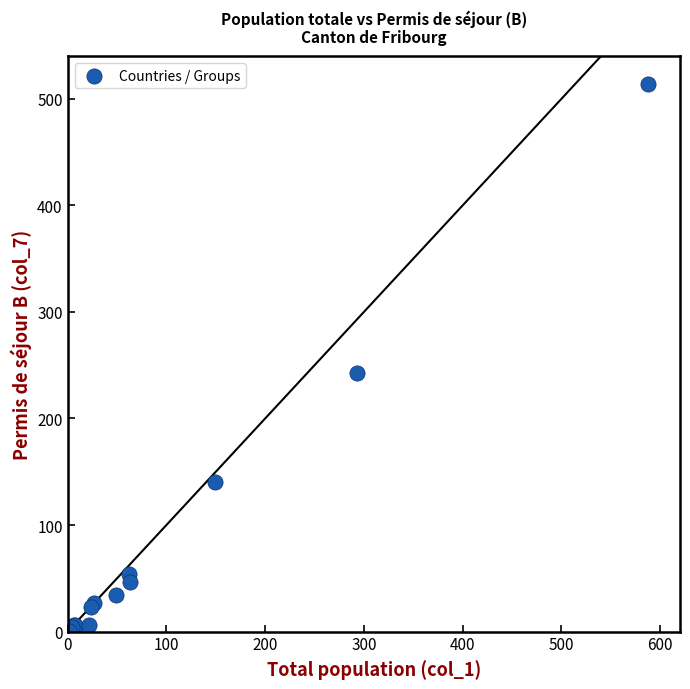

What Y value in the scatter plot is closest to 257?

243